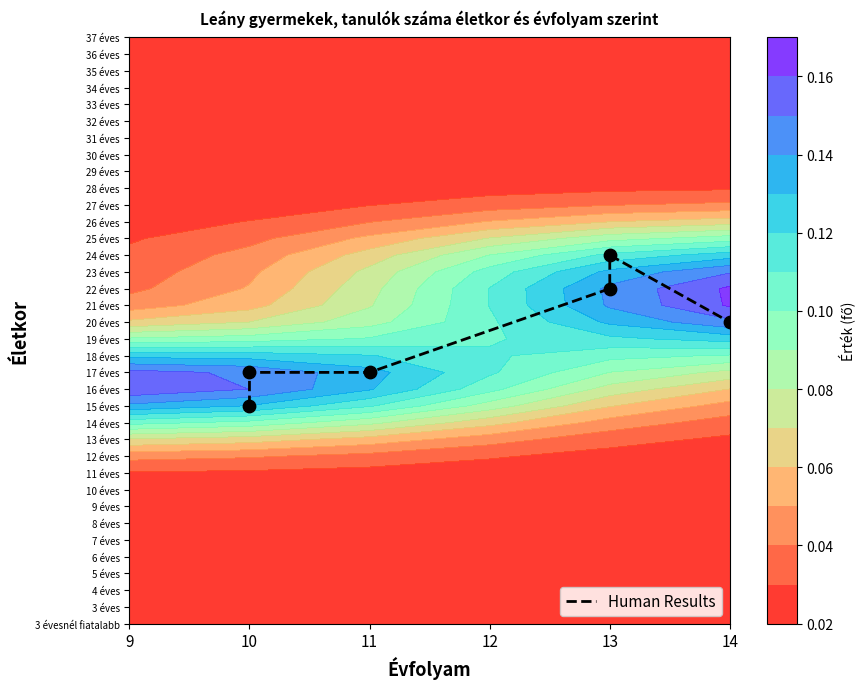

Rank the categories by value from highest to lowest.

13, 13, 14, 10, 11, 10